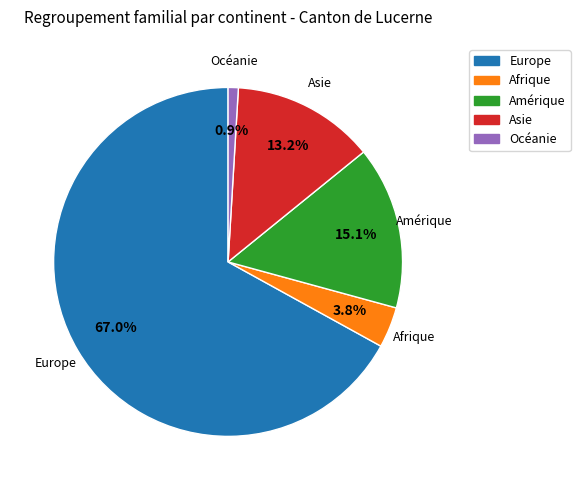

How many slices are in this pie chart?

5